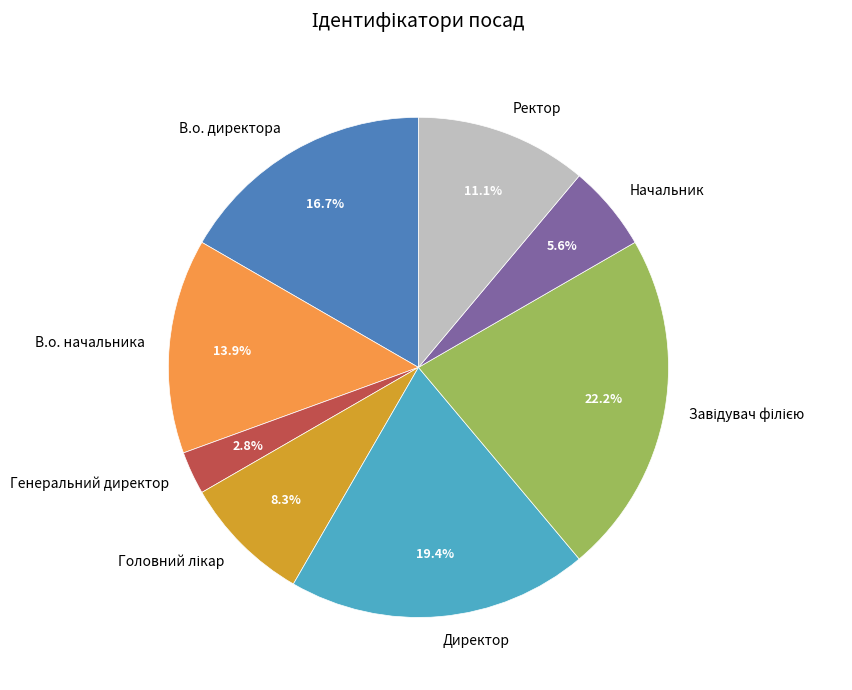

Is it true that Директор is 19% of the pie?

True